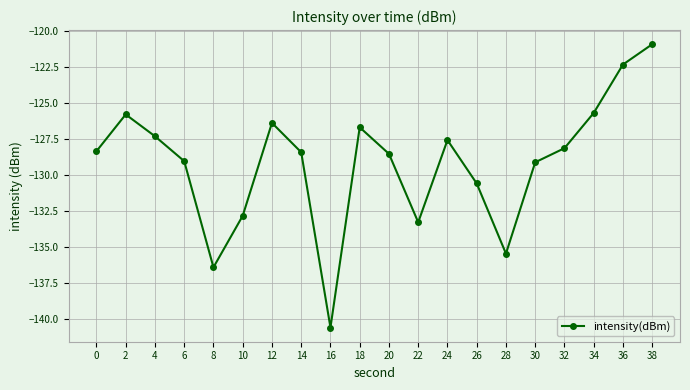

Which has a higher value, 10 or 36?

36